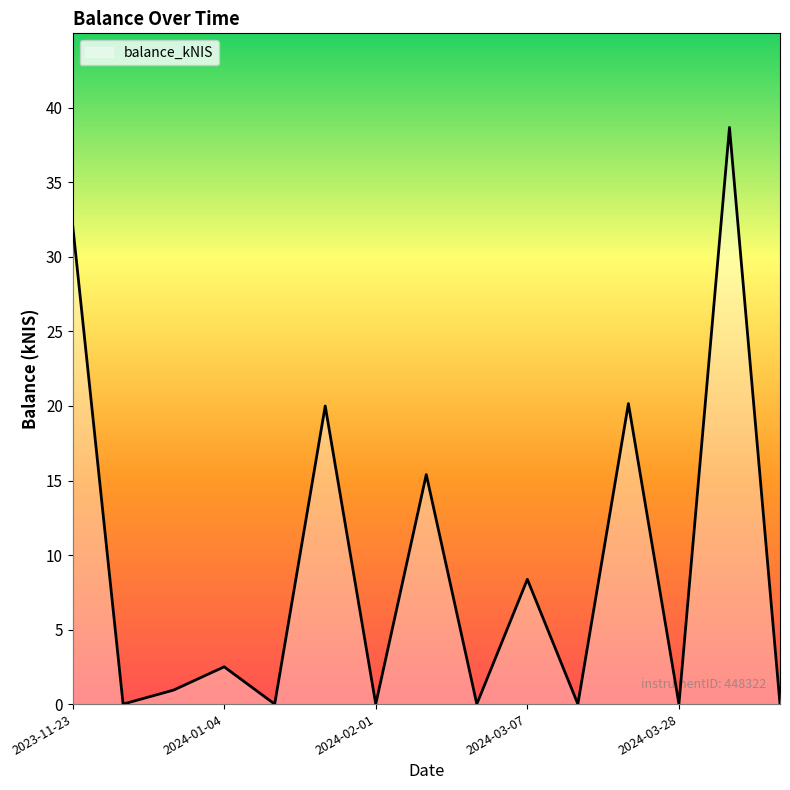

What is the difference between the maximum and minimum values?

38.7